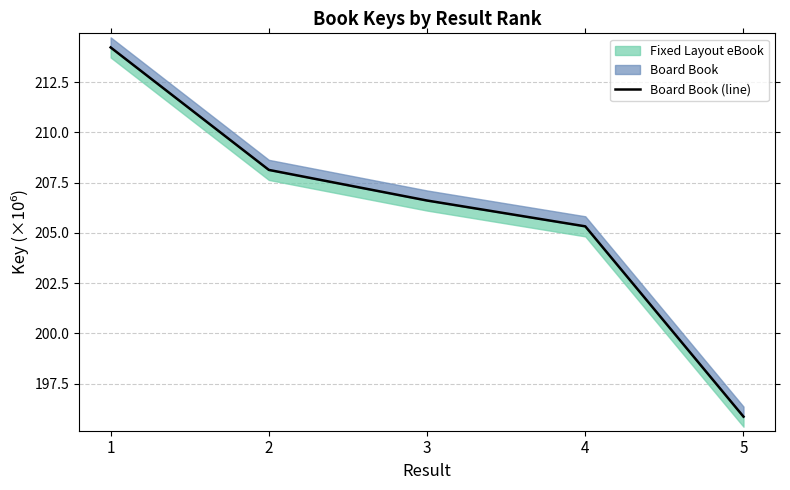

Is it true that the value at 2 is 62.8?

False